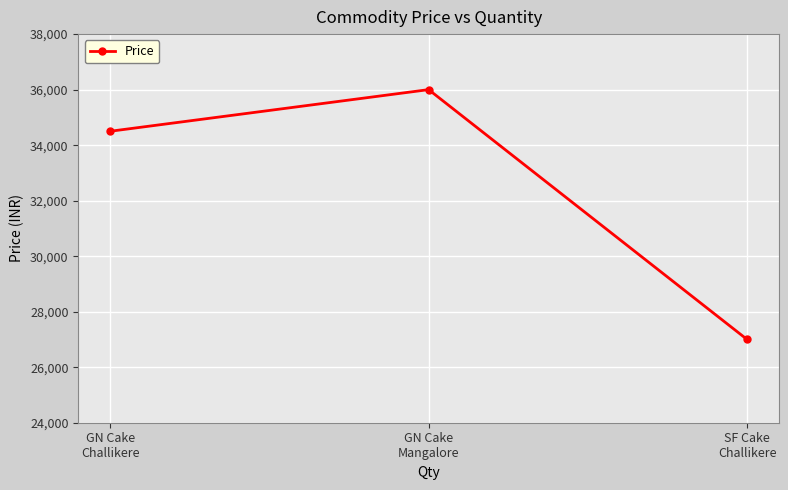

What position from the right is GN Cake
Mangalore?

2